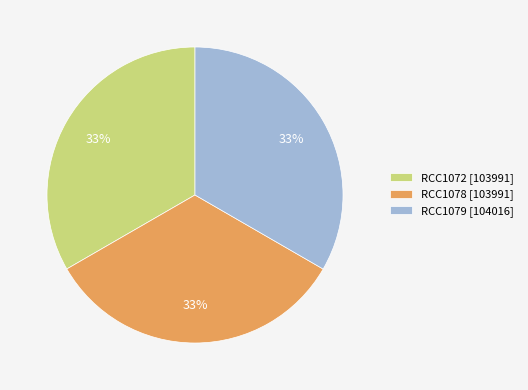

Is there any slice that represents more than half of the pie?

No